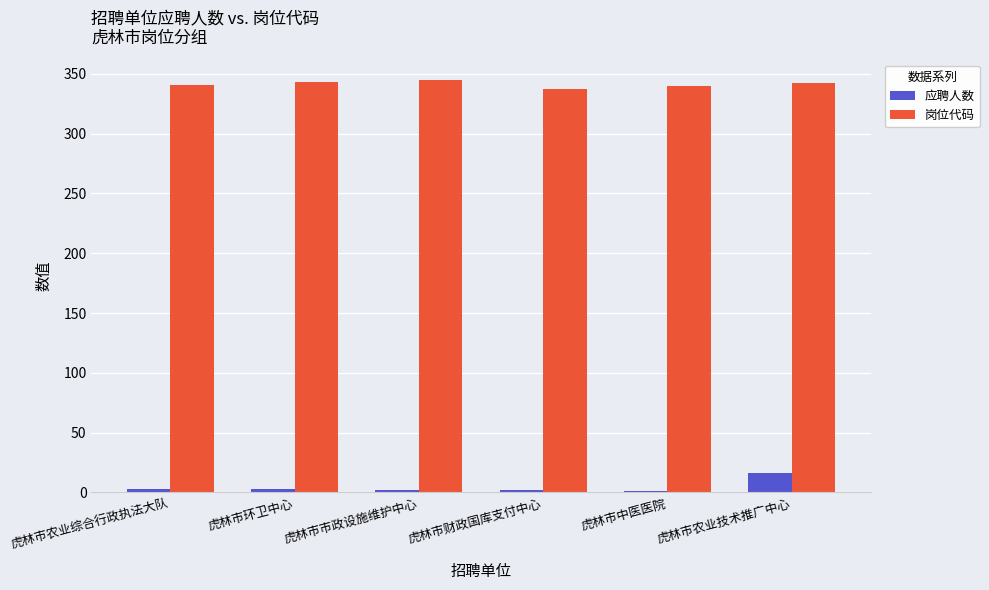

What value does the 岗位代码 series have at 虎林市农业技术推广中心?

342